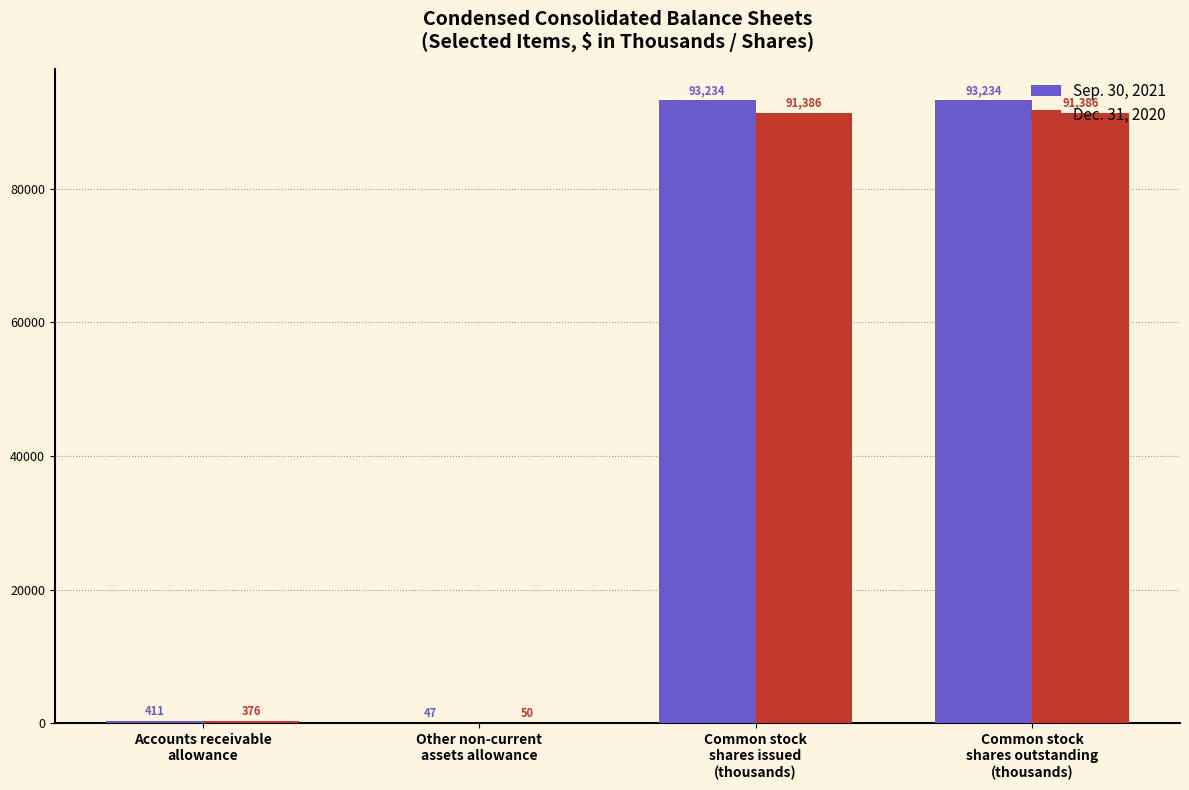

What is the maximum value shown in the chart?

93234